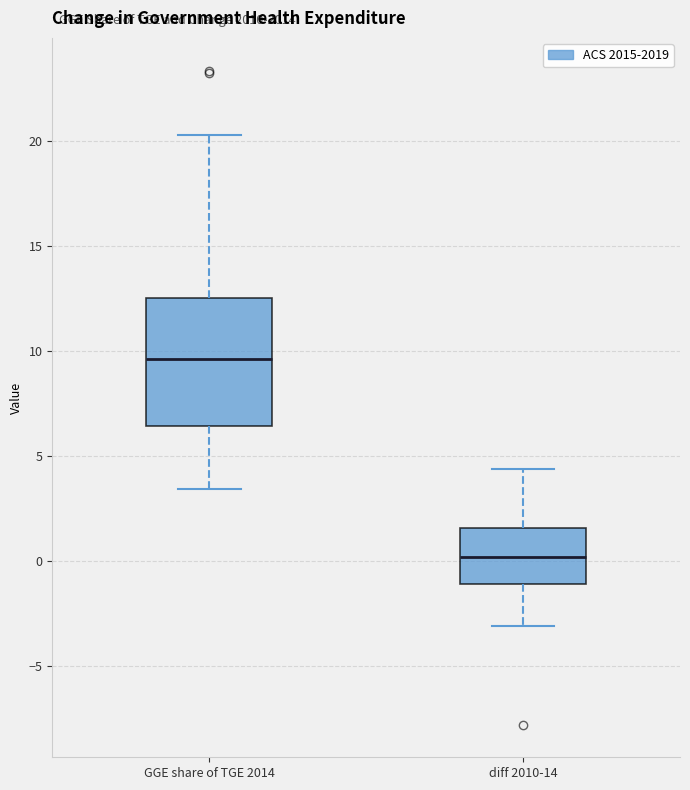

Which box's median line is the lowest?

diff 2010-14